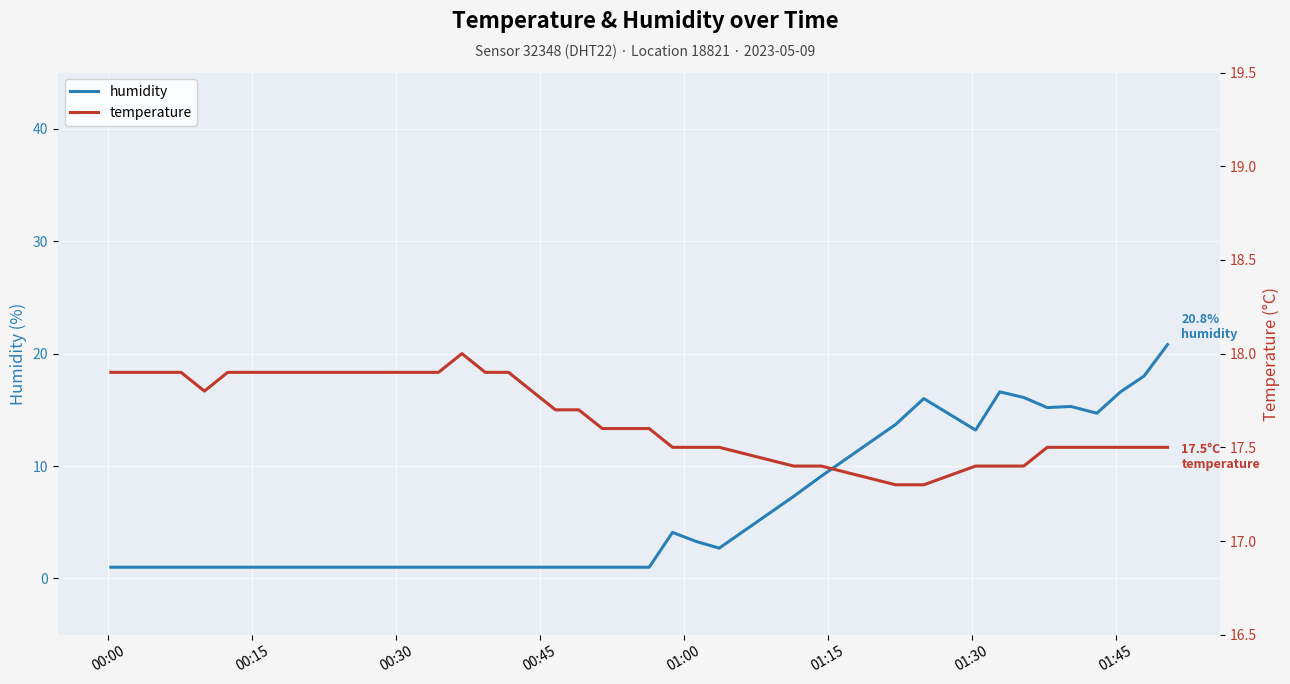

What is the lowest value of the humidity series?

1.0